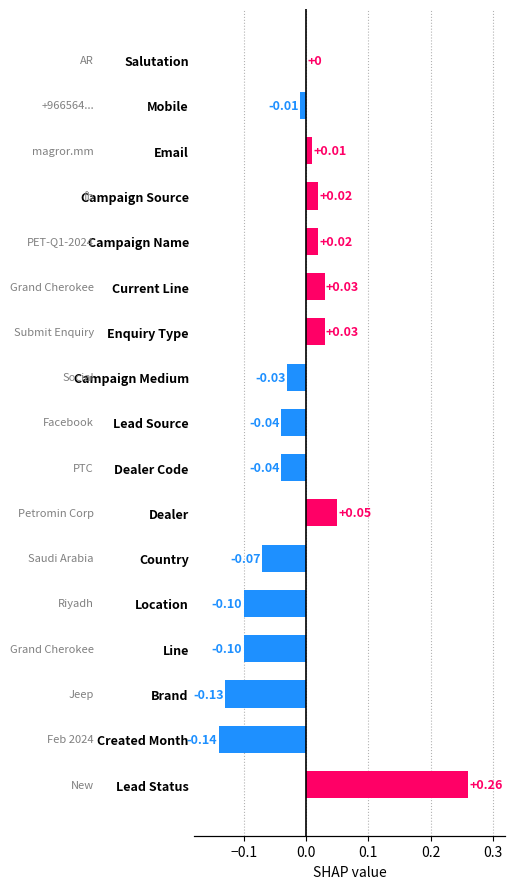

What position from the right is Current Line?

6